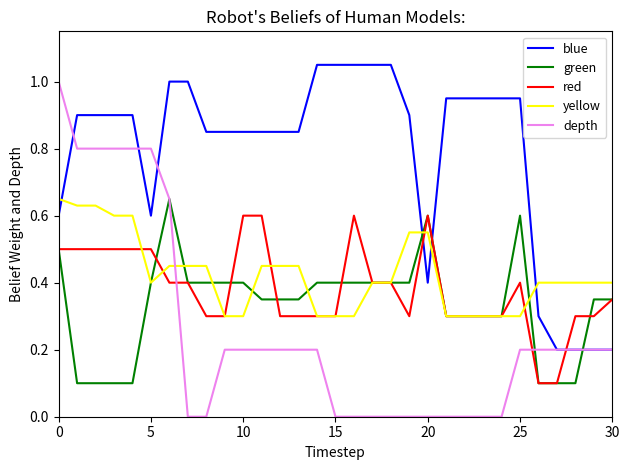

Which series has the largest total across all categories?

blue